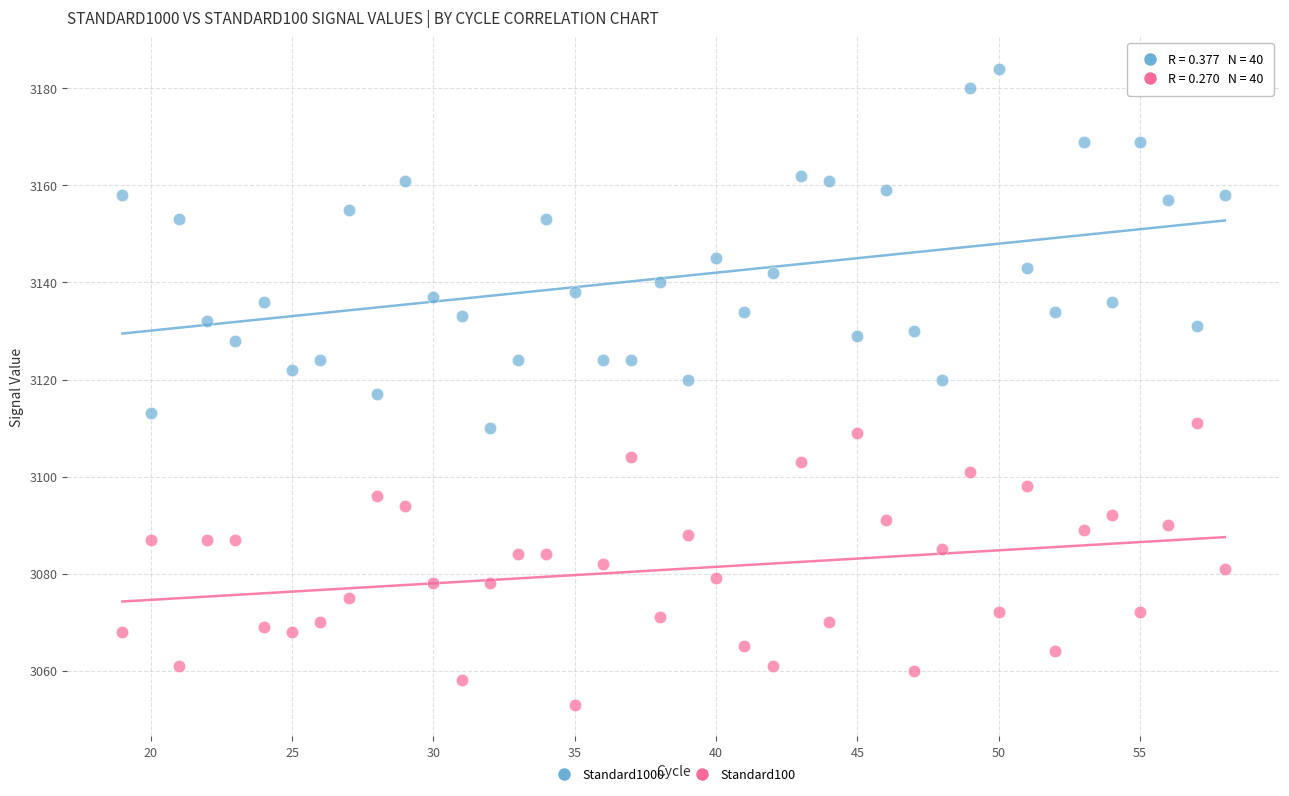

In the Standard1000 series, what Y value is closest to 3147?

3145